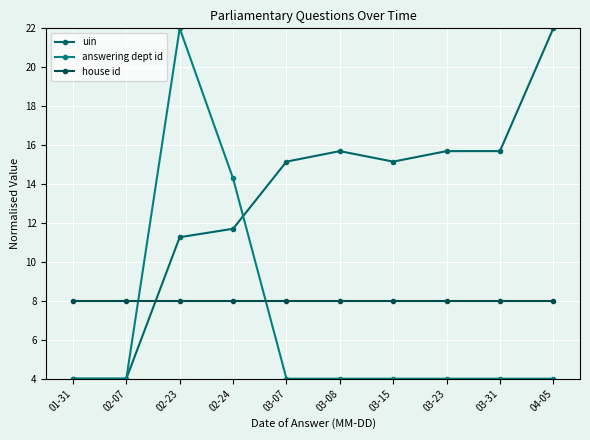

The house id series shows 8.0 at 02-24. True or false?

True